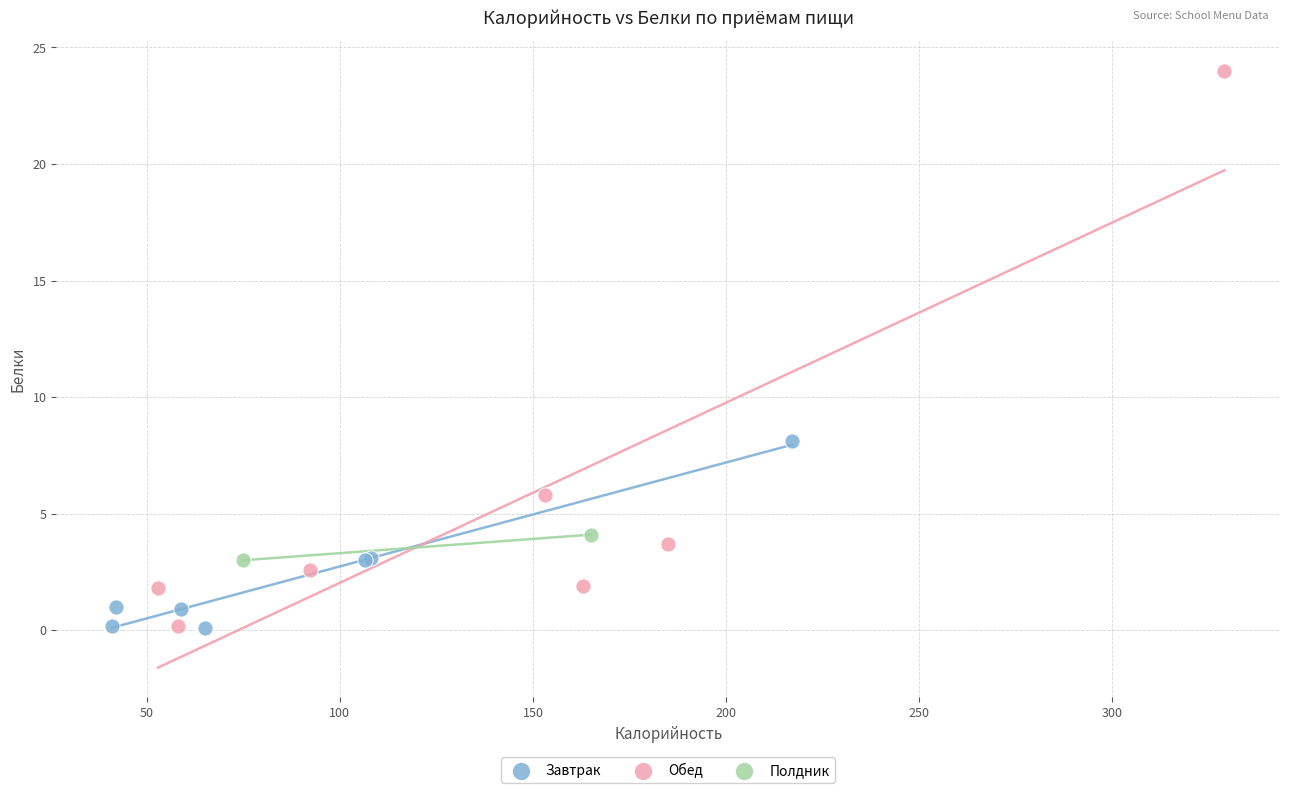

Which series reaches the maximum Y coordinate?

Обед